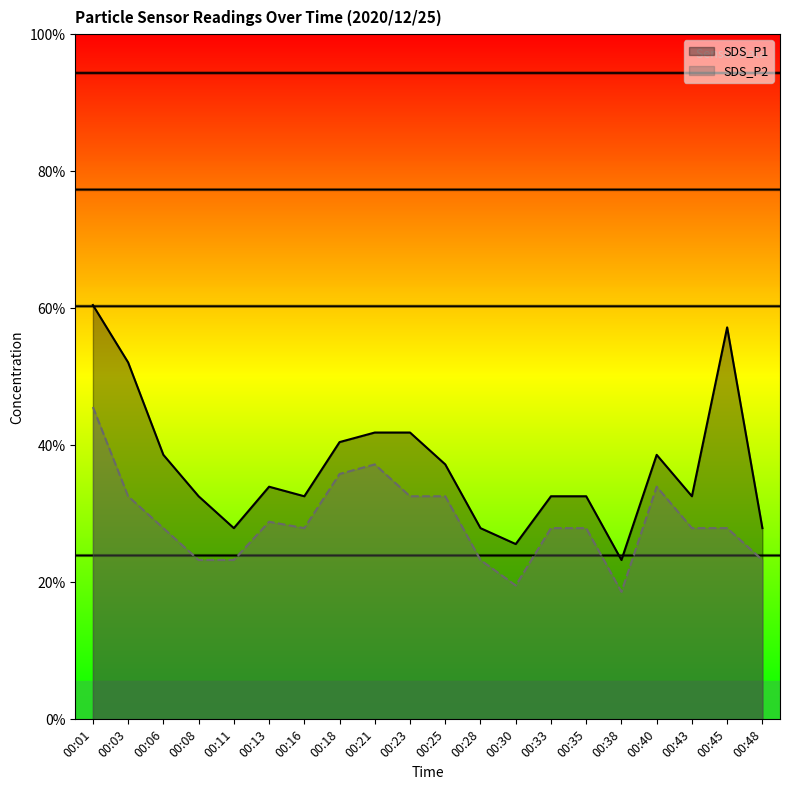

Reading right to left, transcribe all the data shown in this chart.

SDS_P1: 00:48=1.0	00:45=1.6	00:43=1.1	00:40=1.2	00:38=0.9	00:35=1.1	00:33=1.1	00:30=0.9	00:28=1.0	00:25=1.2	00:23=1.3	00:21=1.3	00:18=1.3	00:16=1.1	00:13=1.1	00:11=1.0	00:08=1.1	00:06=1.2	00:03=1.5	00:01=1.7
SDS_P2: 00:48=0.9	00:45=1.0	00:43=1.0	00:40=1.1	00:38=0.8	00:35=1.0	00:33=1.0	00:30=0.8	00:28=0.9	00:25=1.1	00:23=1.1	00:21=1.2	00:18=1.2	00:16=1.0	00:13=1.0	00:11=0.9	00:08=0.9	00:06=1.0	00:03=1.1	00:01=1.4